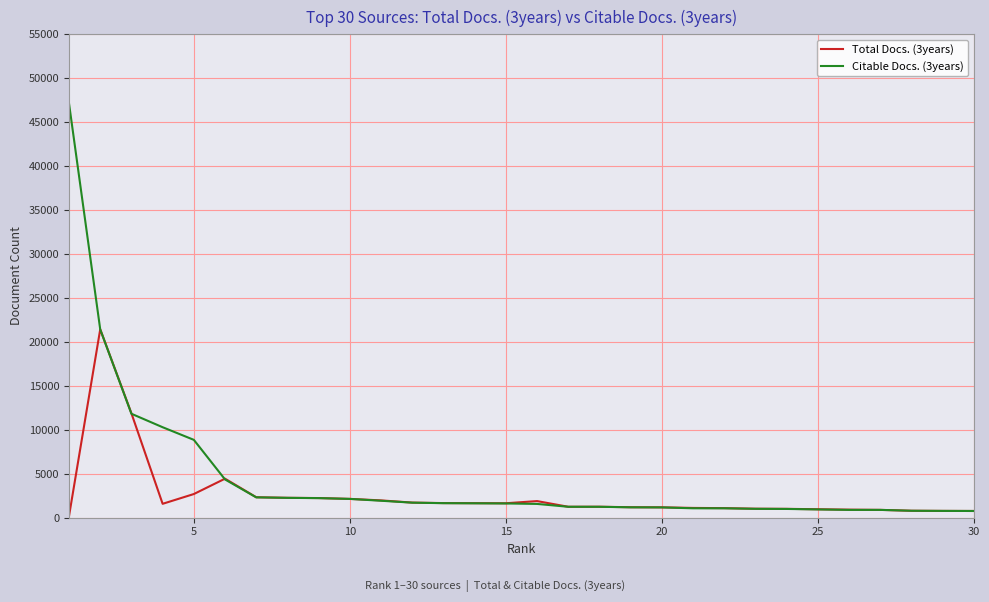

What is the maximum value for Citable Docs. (3years)?

47129